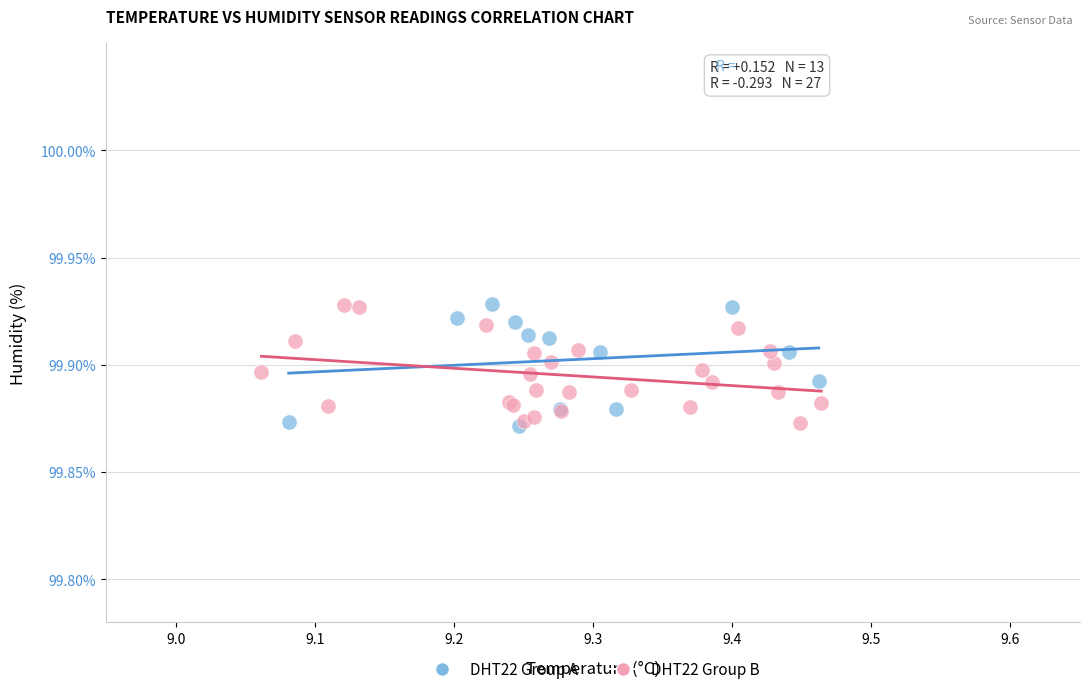

What are all the series names shown in the legend?

DHT22 Group A, DHT22 Group B